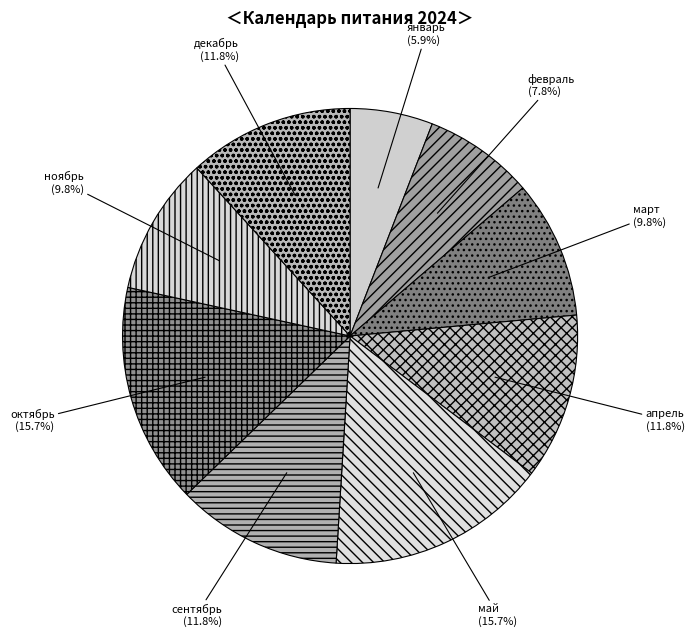

How many segments does this pie chart have?

9